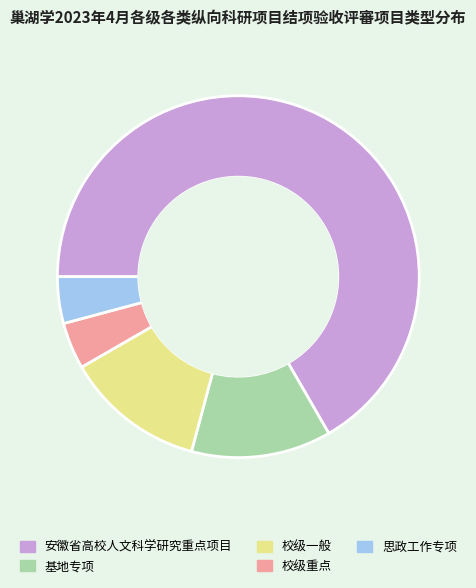

Is there any slice that represents more than half of the pie?

Yes